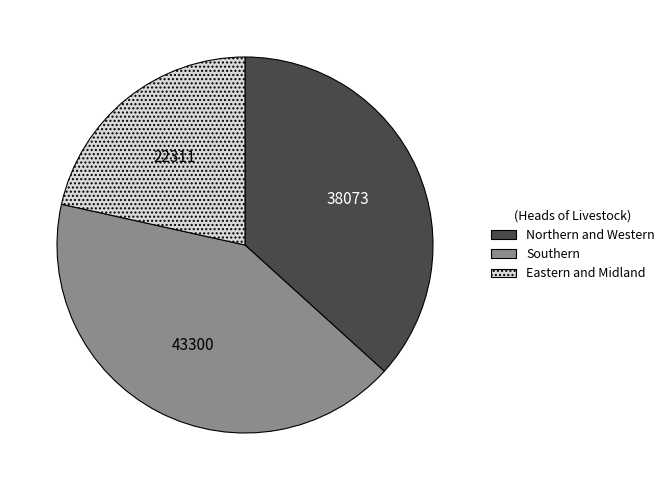

Is Northern and Western the majority of the pie?

No